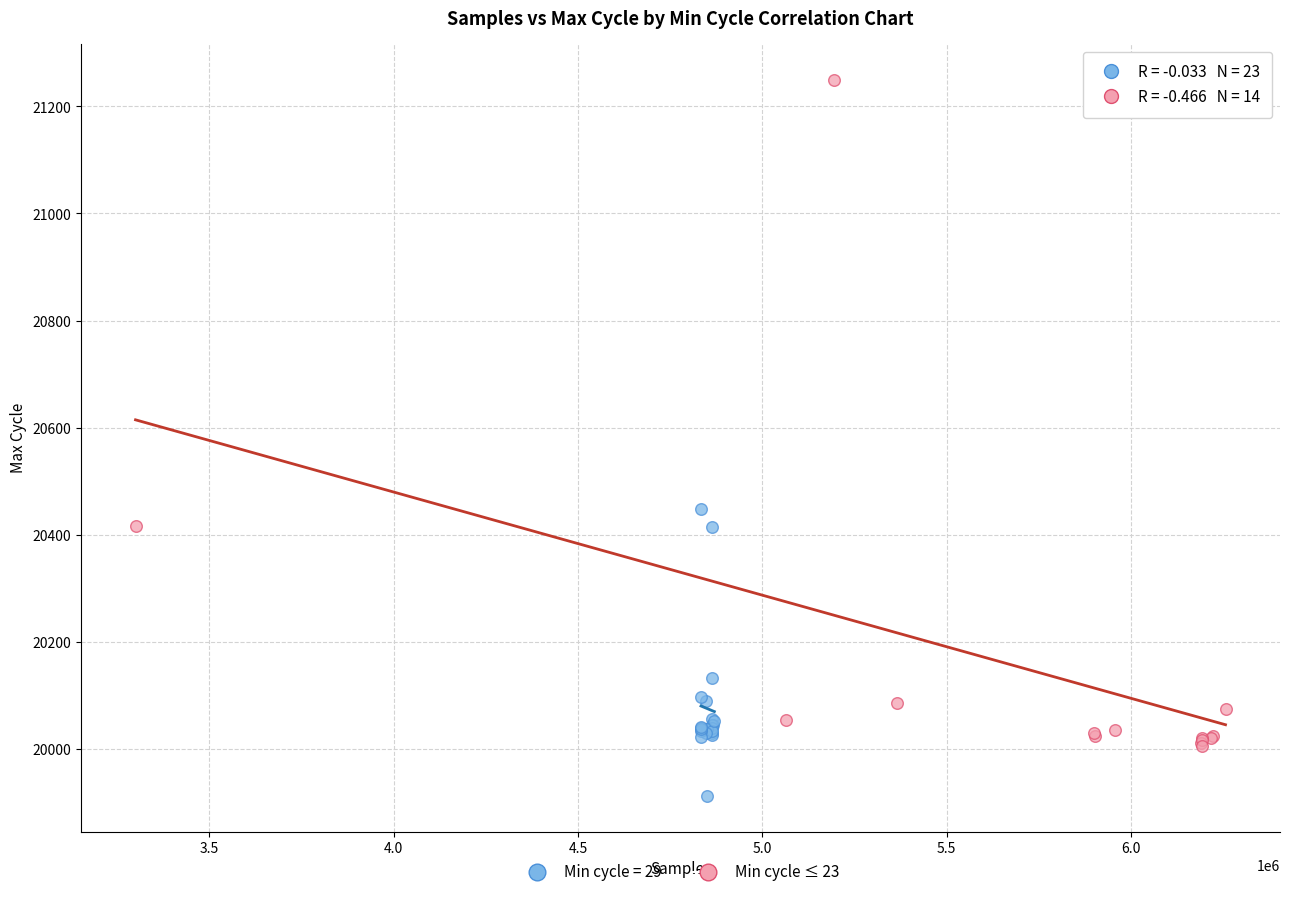

Which series has the largest Y range (max minus min)?

Min cycle ≤ 23